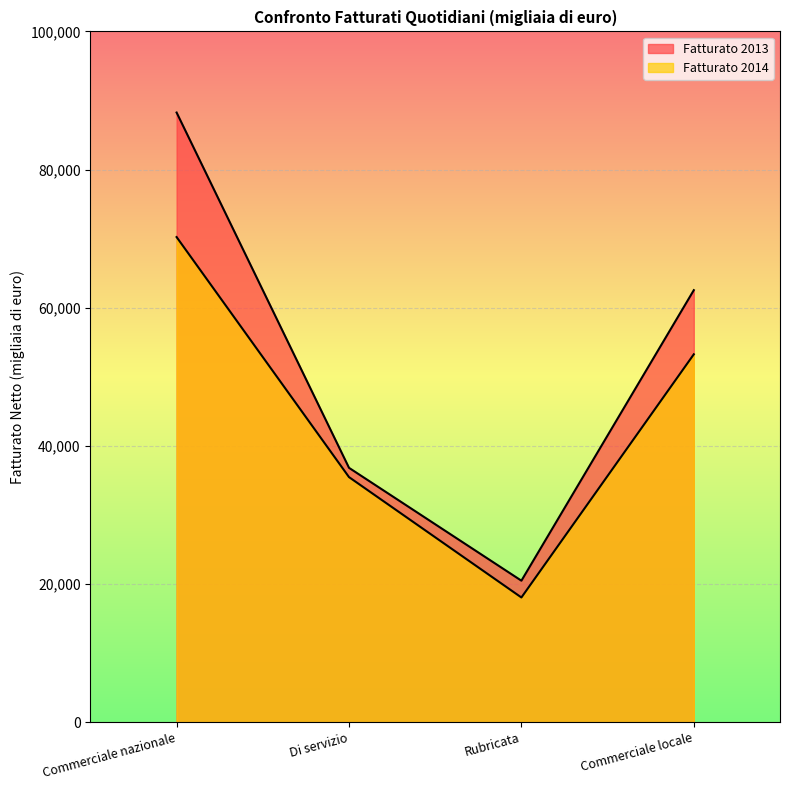

How many lines are shown in the chart?

2